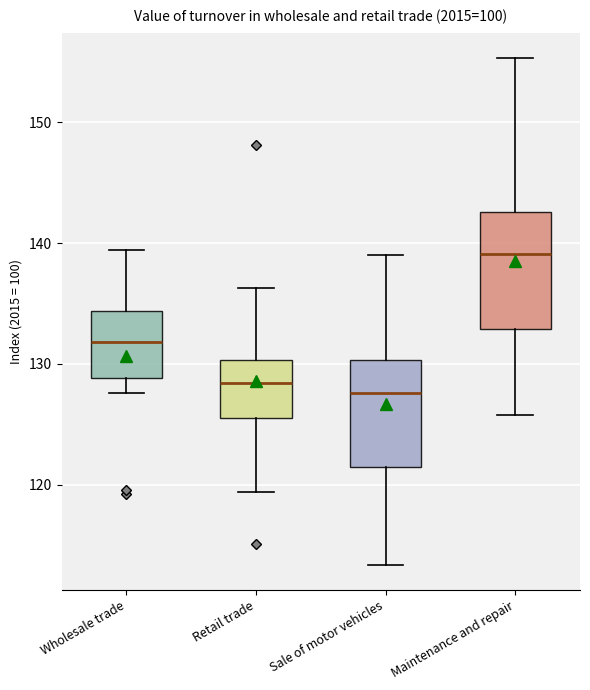

Reading left to right, read every box against the y-axis: the position of its median line, the range the box covers, and the ends of its whiskers. The values are not printed on the chart, so give them approximately, as read against the axis.

Wholesale trade: median 132, box 129 to 134, whiskers 128 to 139
Retail trade: median 128, box 126 to 130, whiskers 119 to 136
Sale of motor vehicles: median 128, box 122 to 130, whiskers 113 to 139
Maintenance and repair: median 139, box 133 to 143, whiskers 126 to 155